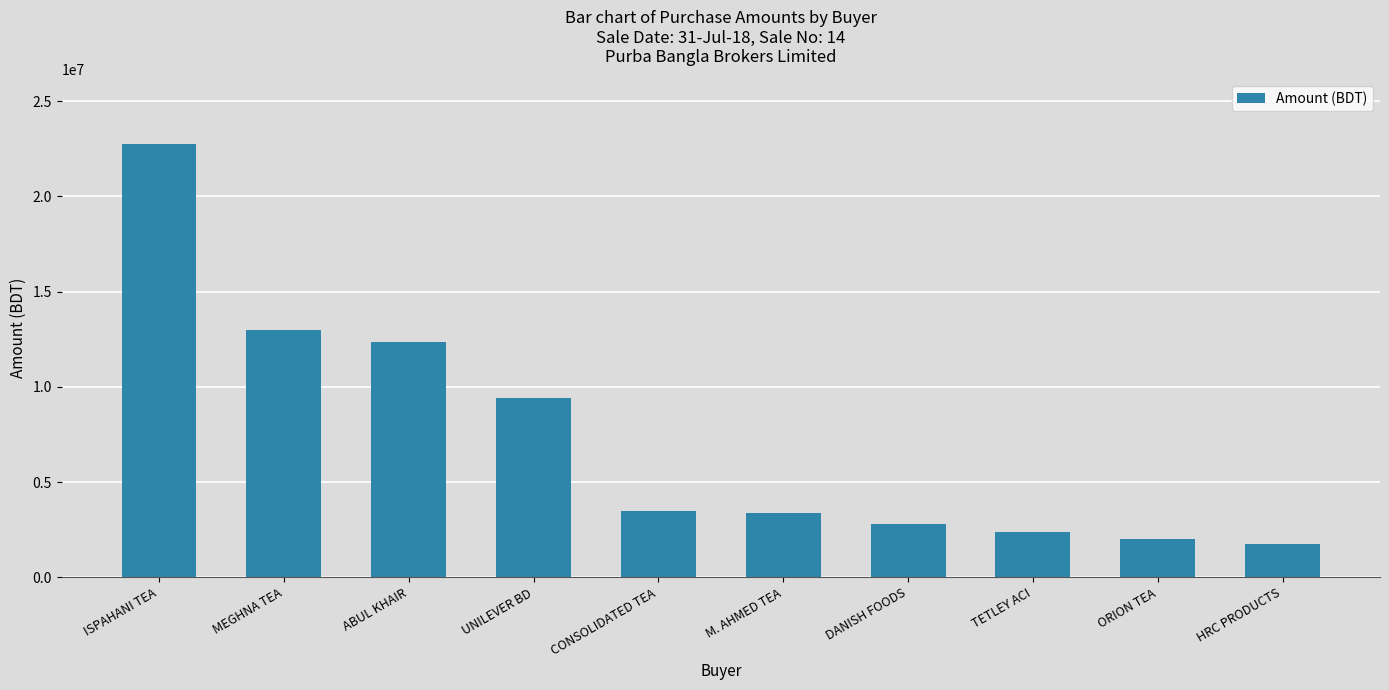

What is the difference between the second highest and minimum values?

11209055.7